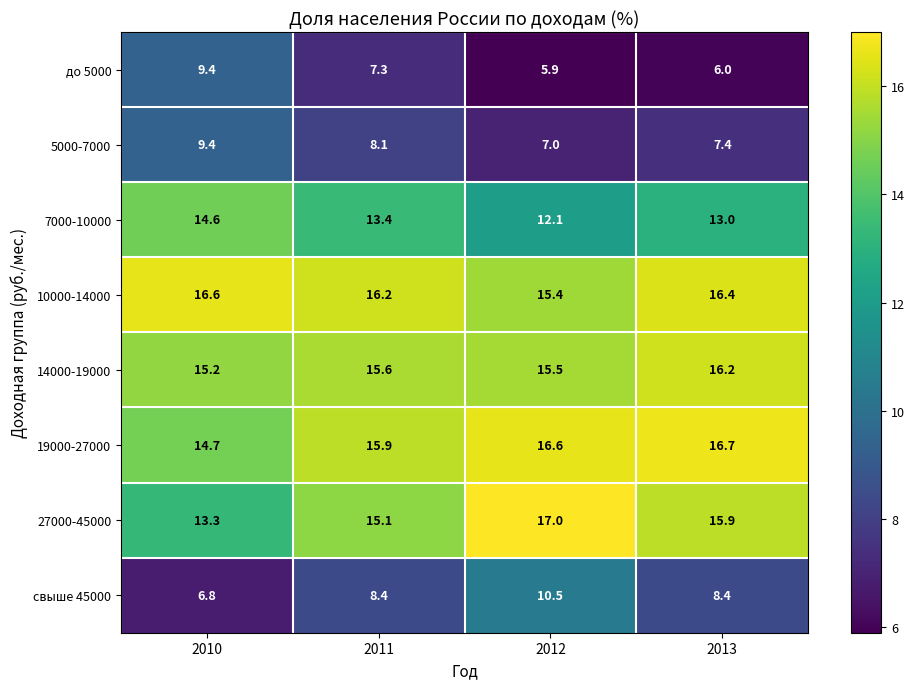

What is the spread (max minus min) of values at 2011?

8.9